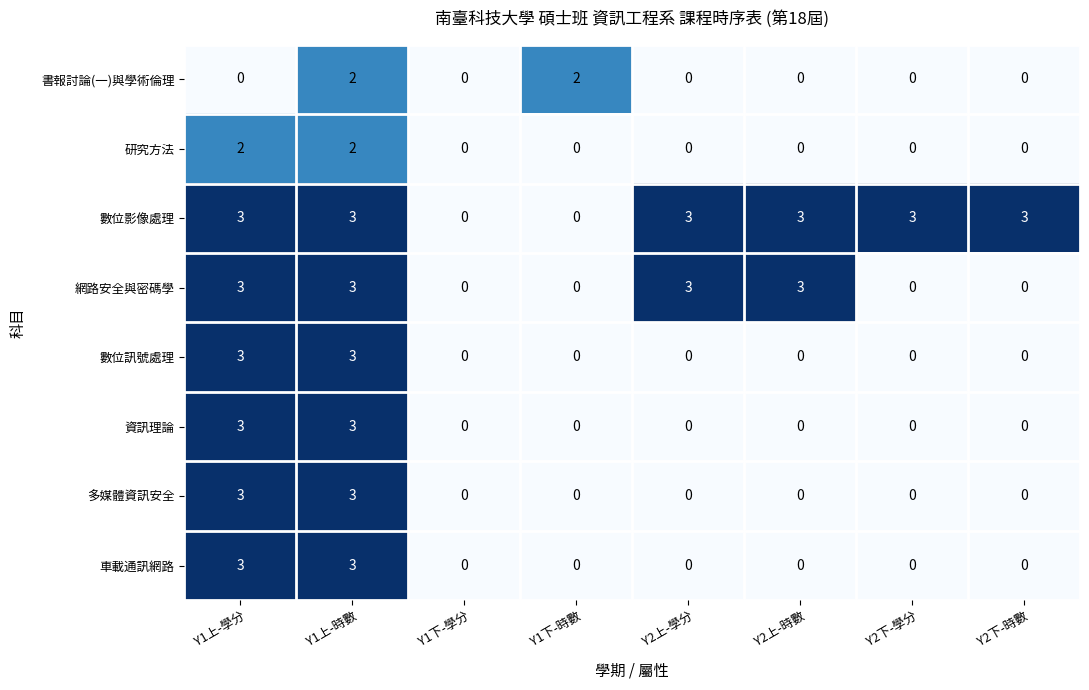

True or false: 書報討論(一)與學術倫理 has a value of 2 at Y1下-時數.

True